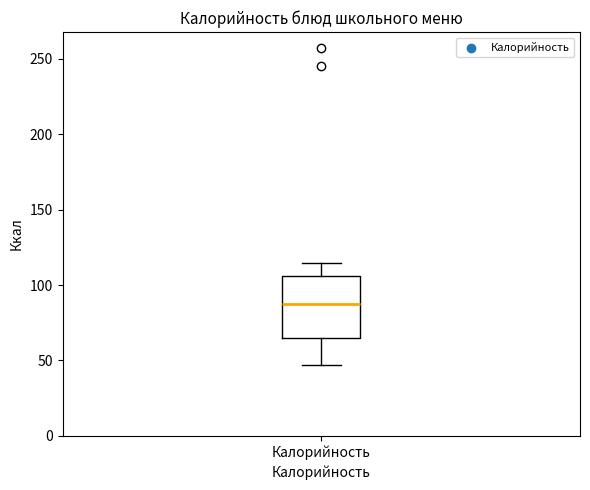

Where is the upper edge of the box for Калорийность on the y-axis? The values are not printed on the chart, so give them approximately, as read against the axis.

105